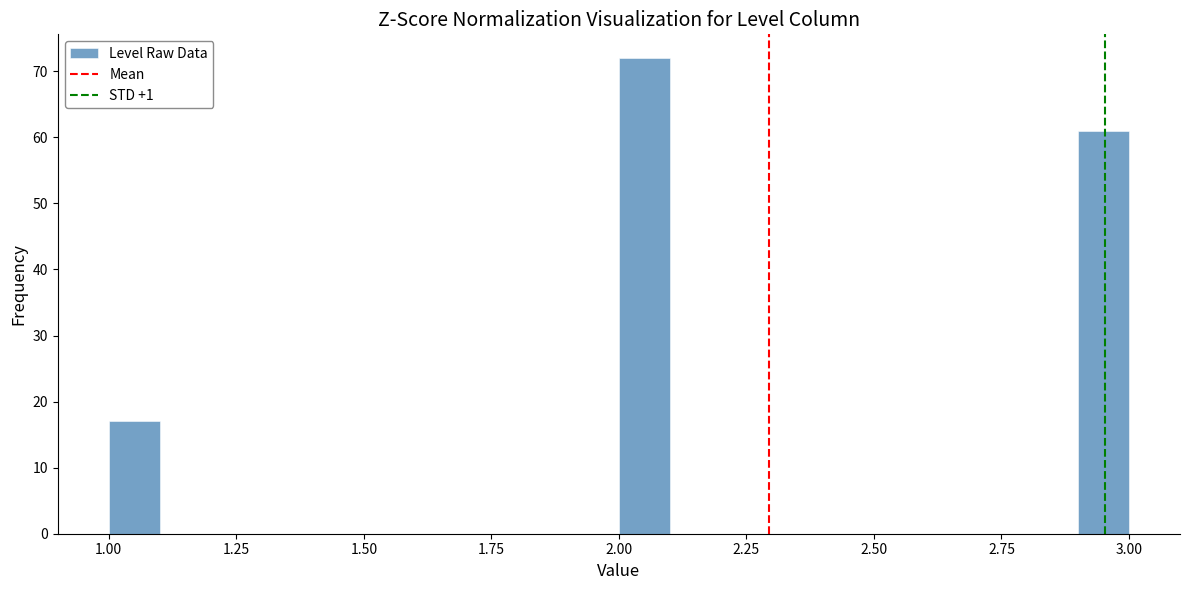

Read against the x-axis, roughly where is the centre of the tallest bar?

2.05